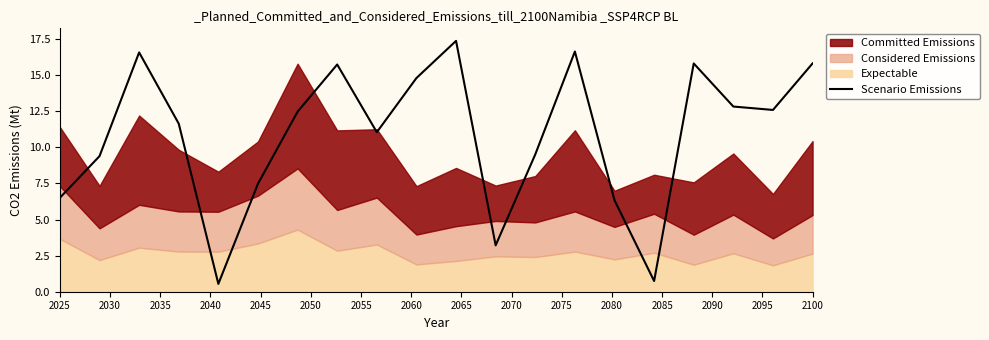

True or false: Scenario Emissions has a value of 6.5 at 2025.

True